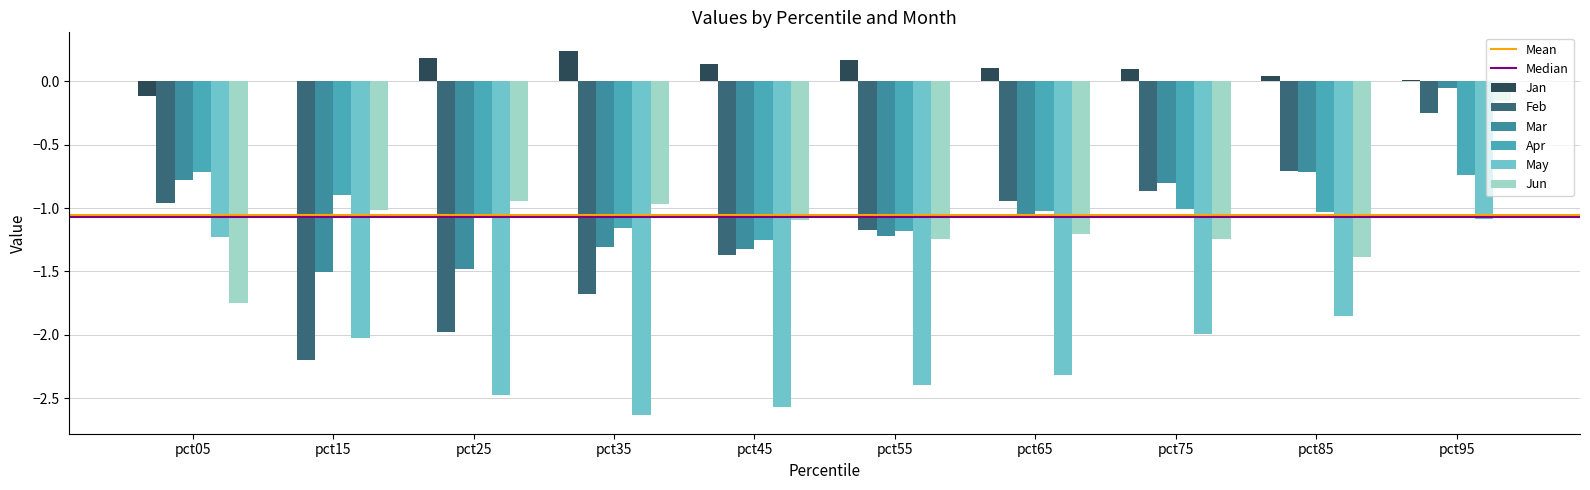

What is the smallest value displayed?

-2.6